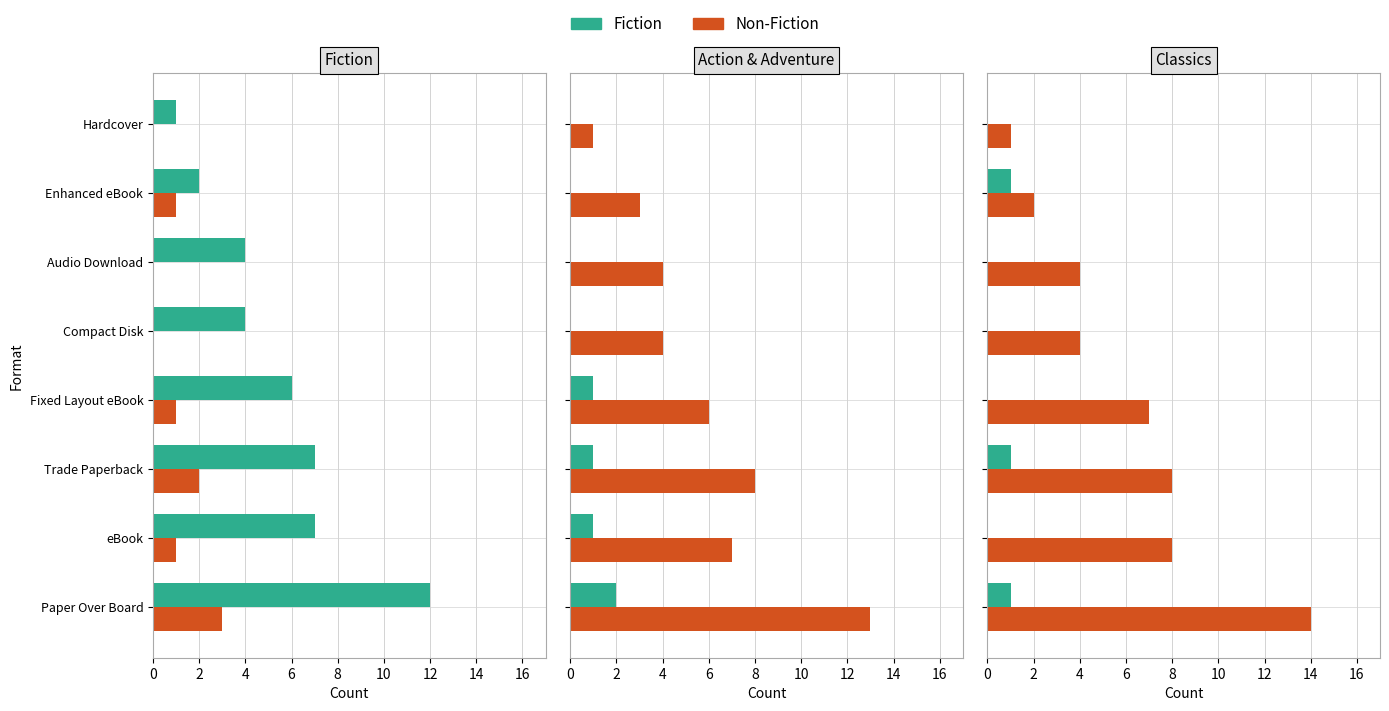

Which series has the largest total across all categories?

Non-Fiction